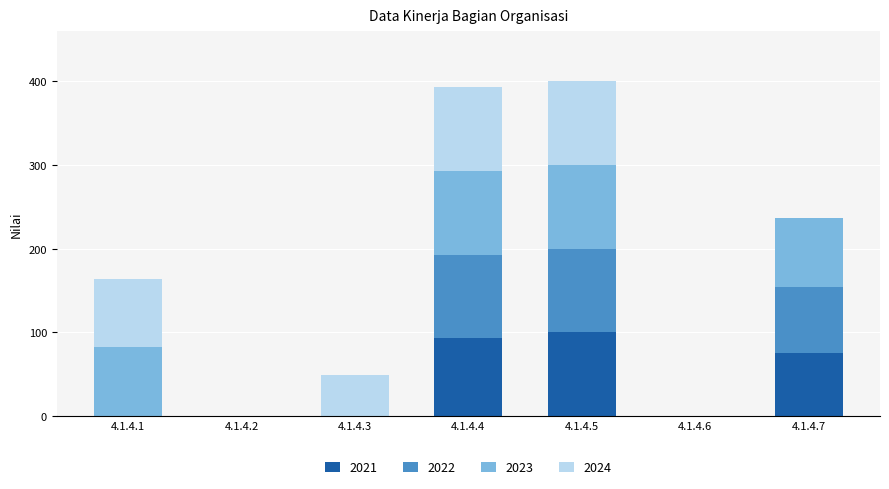

The value of 2021 at 4.1.4.6 is 0.0. True or false?

True